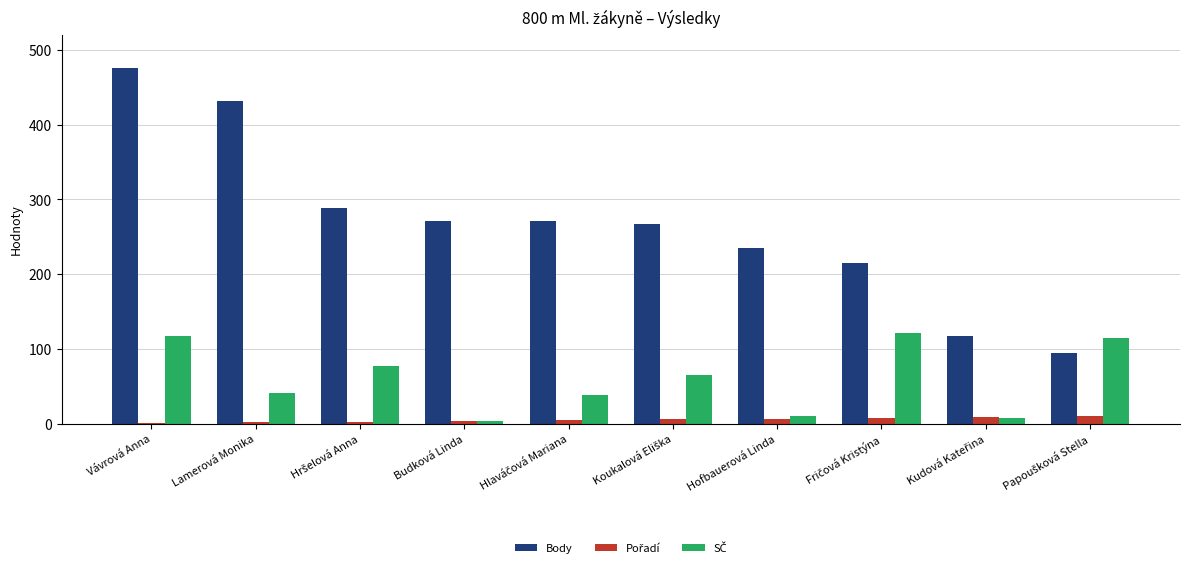

The Body series shows 235 at Hofbauerová Linda. True or false?

True